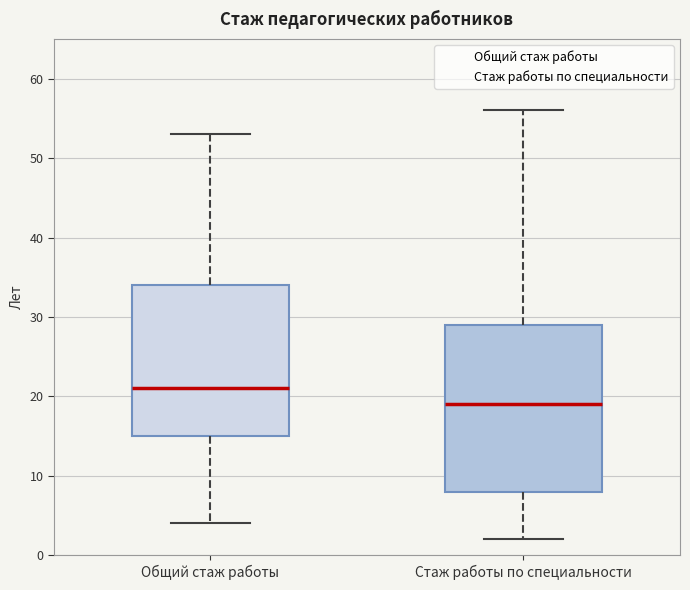

Where is the upper edge of the box for Стаж работы по специальности on the y-axis? The values are not printed on the chart, so give them approximately, as read against the axis.

29